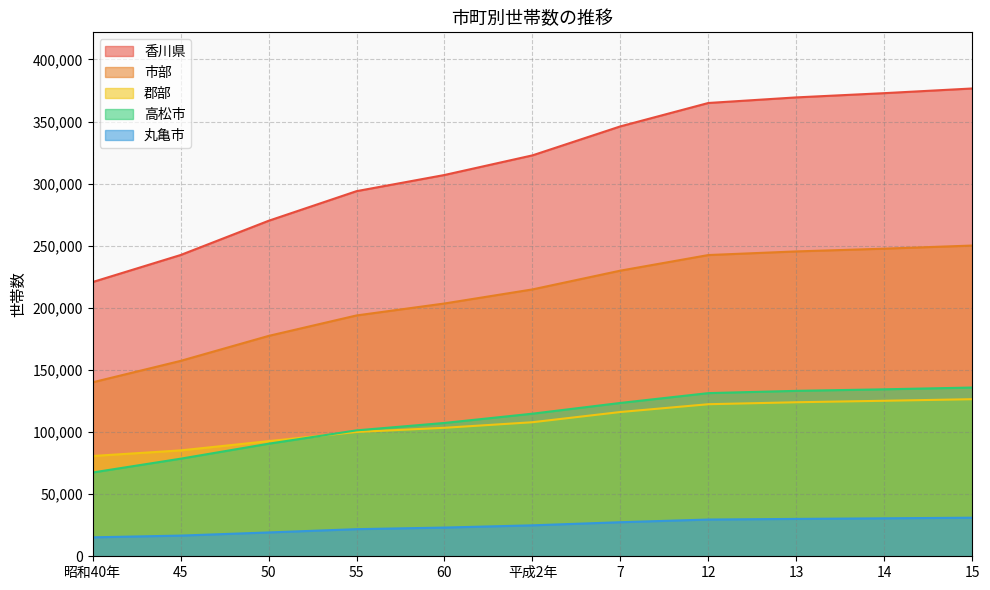

What are all the series names shown in the legend?

香川県, 市部, 郡部, 高松市, 丸亀市